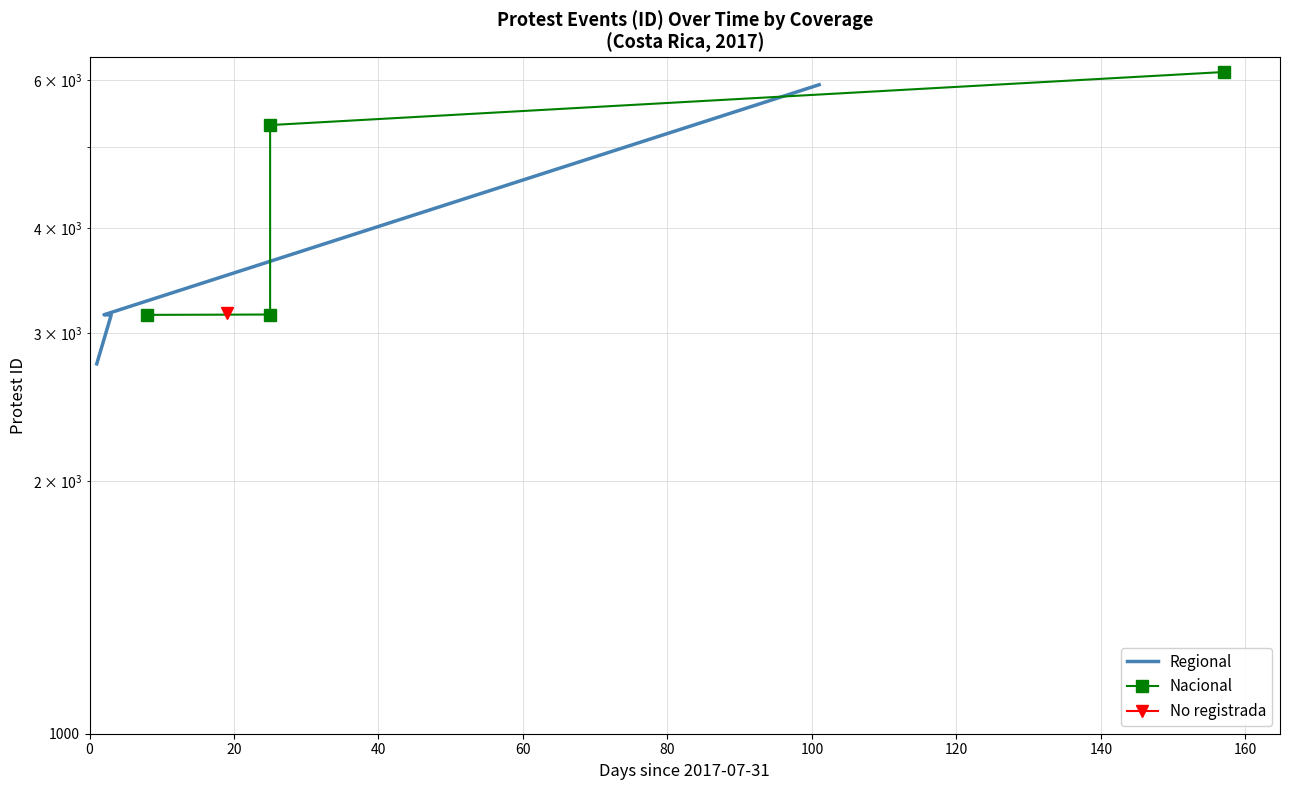

What is the difference between the highest and lowest values at 0?

396